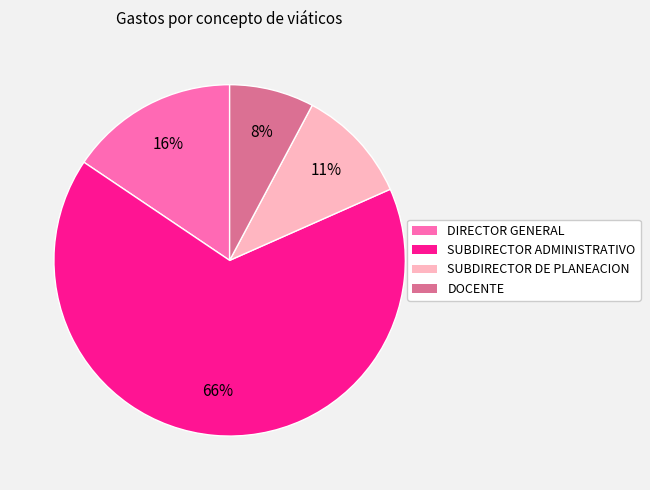

Count the number of slices in the pie.

4